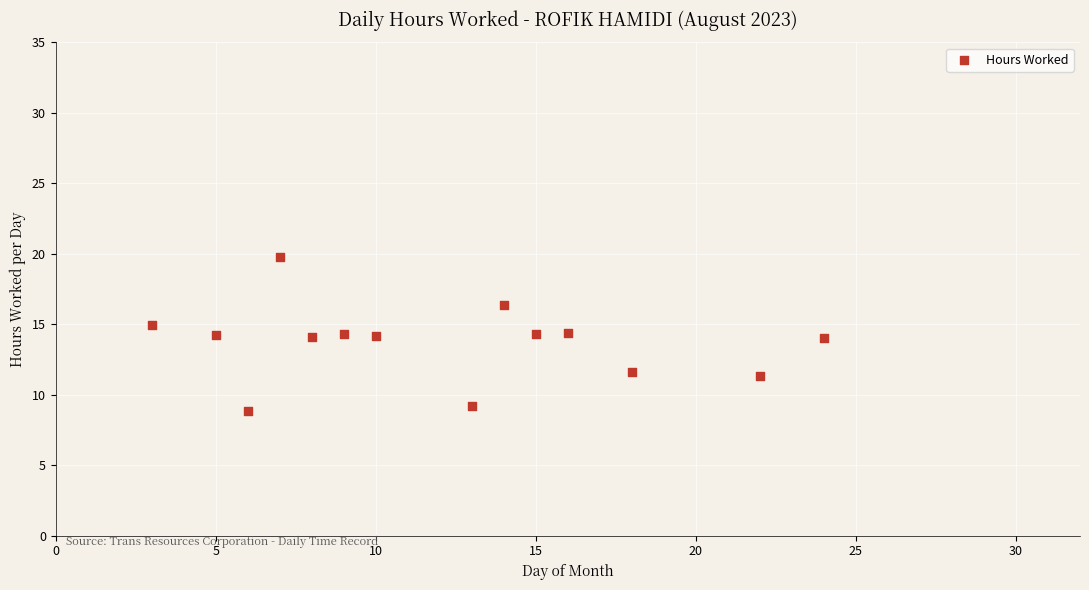

What is the range of Y values (max minus min)?

10.9